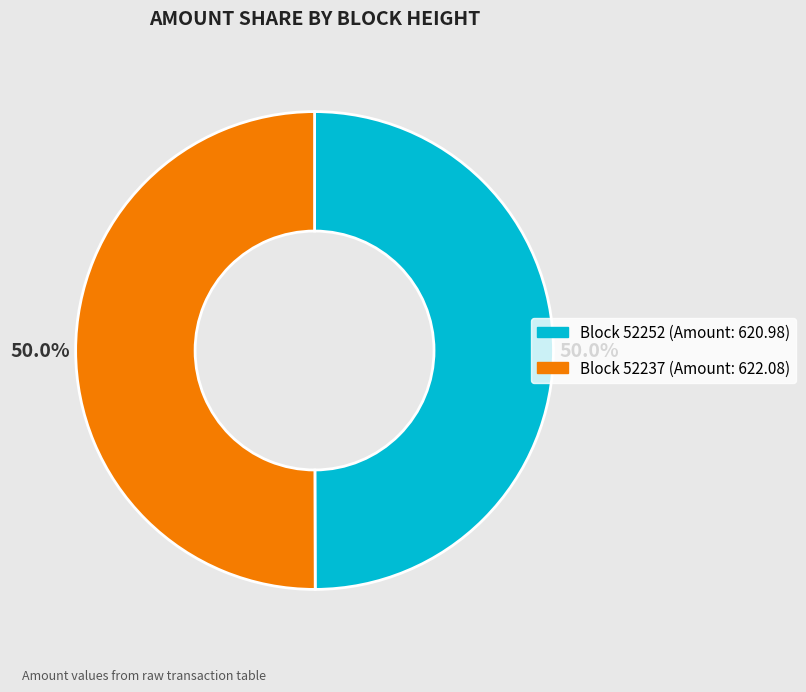

Is there any slice that represents more than half of the pie?

Yes